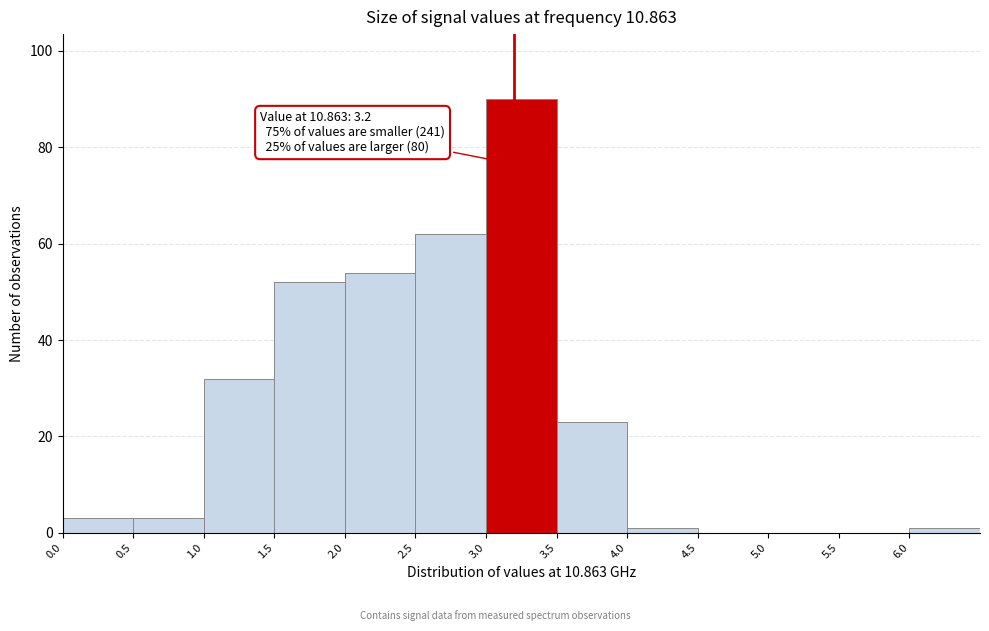

Over which range of the x-axis is the bar tallest?

3.0 to 3.5